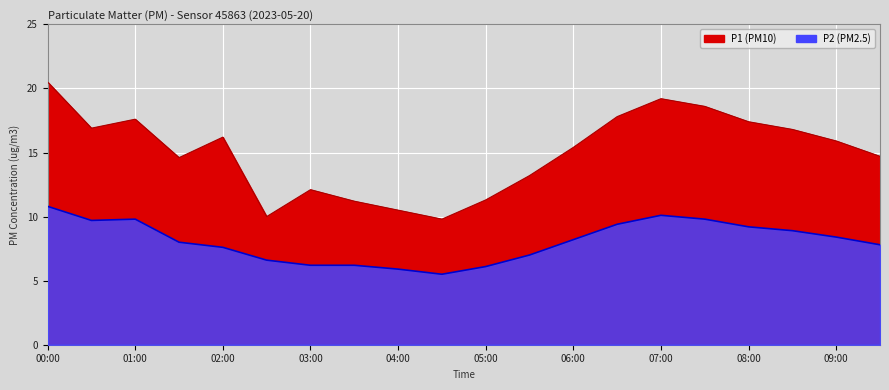

True or false: P2 and P1 cross at least once.

False